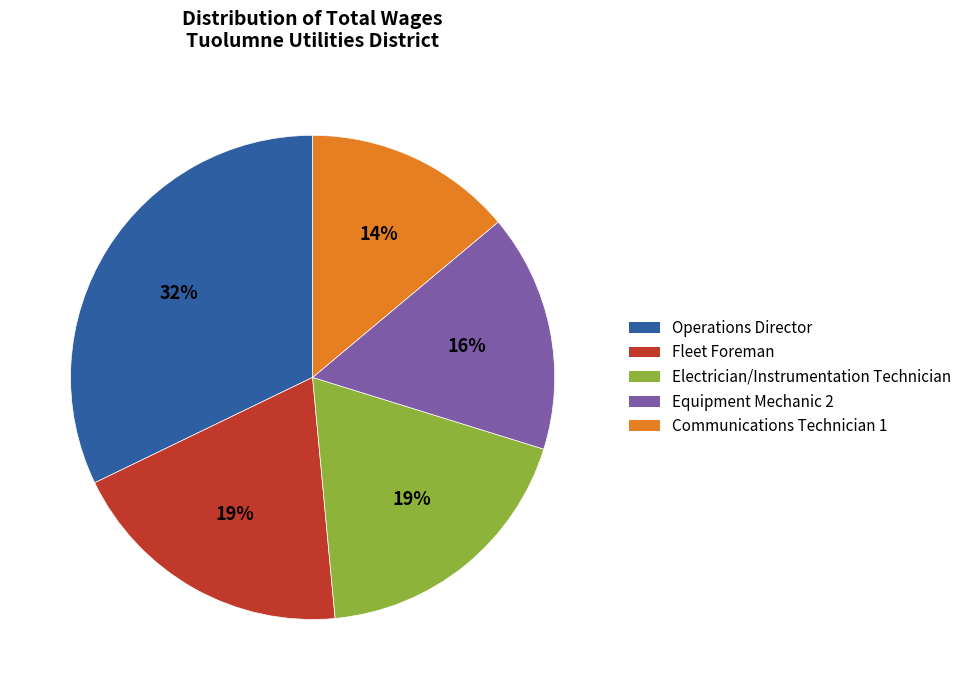

Is Electrician/Instrumentation Technician the majority of the pie?

No